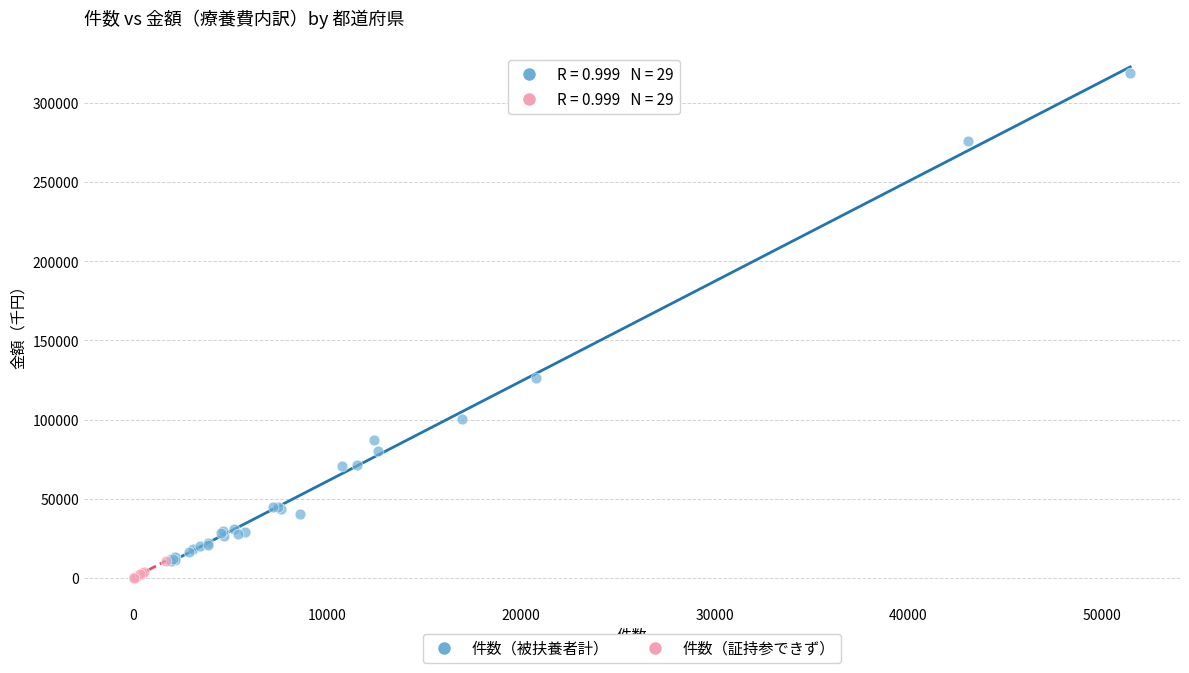

Which series has the largest Y range (max minus min)?

件数（被扶養者計）